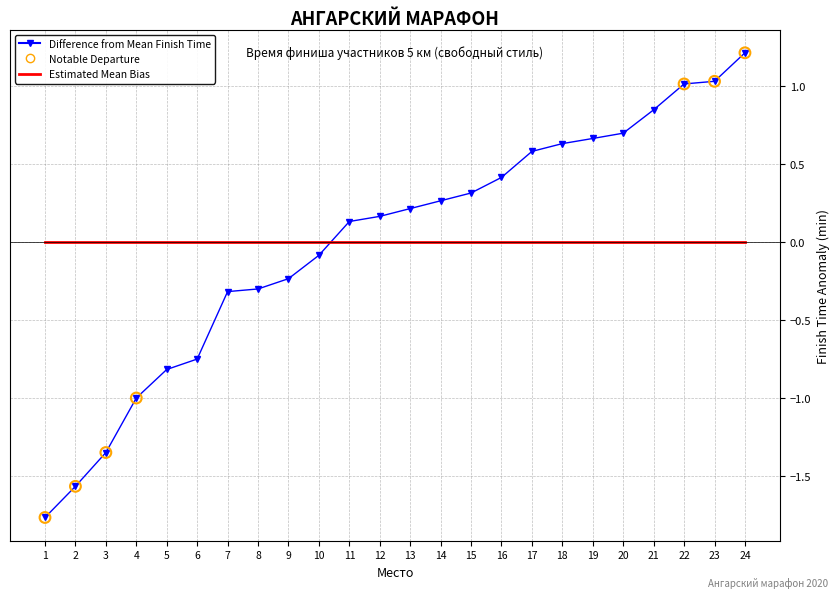

Which series changed the most between 11 and 21?

Difference from Mean Finish Time